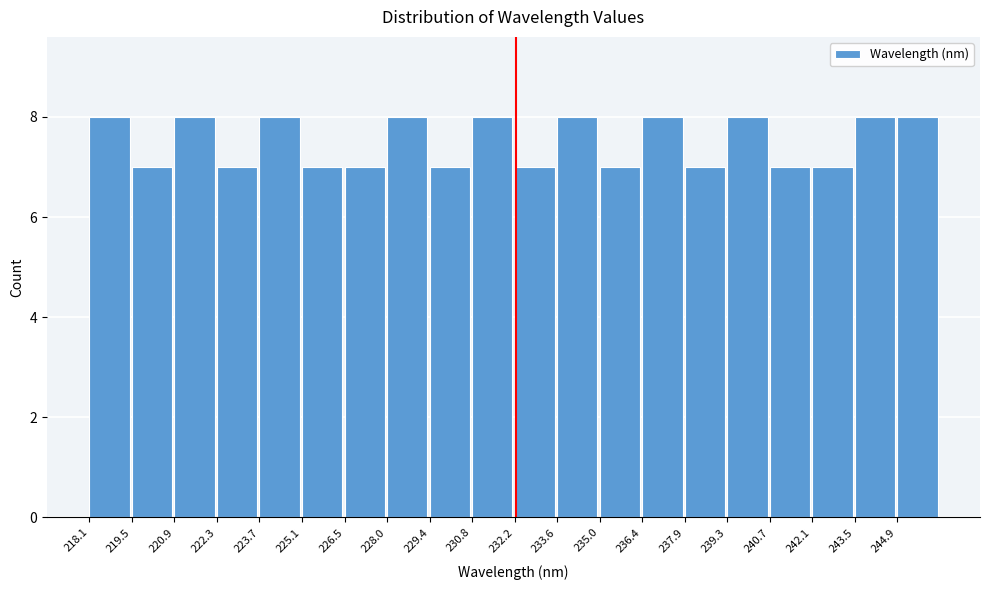

Reading left to right, list every bar in this chart as the range it spans on the x-axis followed by its height. Neither the bar edges nor the heights are printed on the chart, so give them approximately, as read against the axes.

218.0 to 219.4: 8
219.4 to 220.8: 7
220.8 to 222.4: 8
222.4 to 223.8: 7
223.8 to 225.2: 8
225.2 to 226.6: 7
226.6 to 228.0: 7
228.0 to 229.4: 8
229.4 to 230.8: 7
230.8 to 232.2: 8
232.2 to 233.6: 7
233.6 to 235.0: 8
235.0 to 236.4: 7
236.4 to 237.8: 8
237.8 to 239.2: 7
239.2 to 240.6: 8
240.6 to 242.2: 7
242.2 to 243.6: 7
243.6 to 245.0: 8
245.0 to 246.4: 8